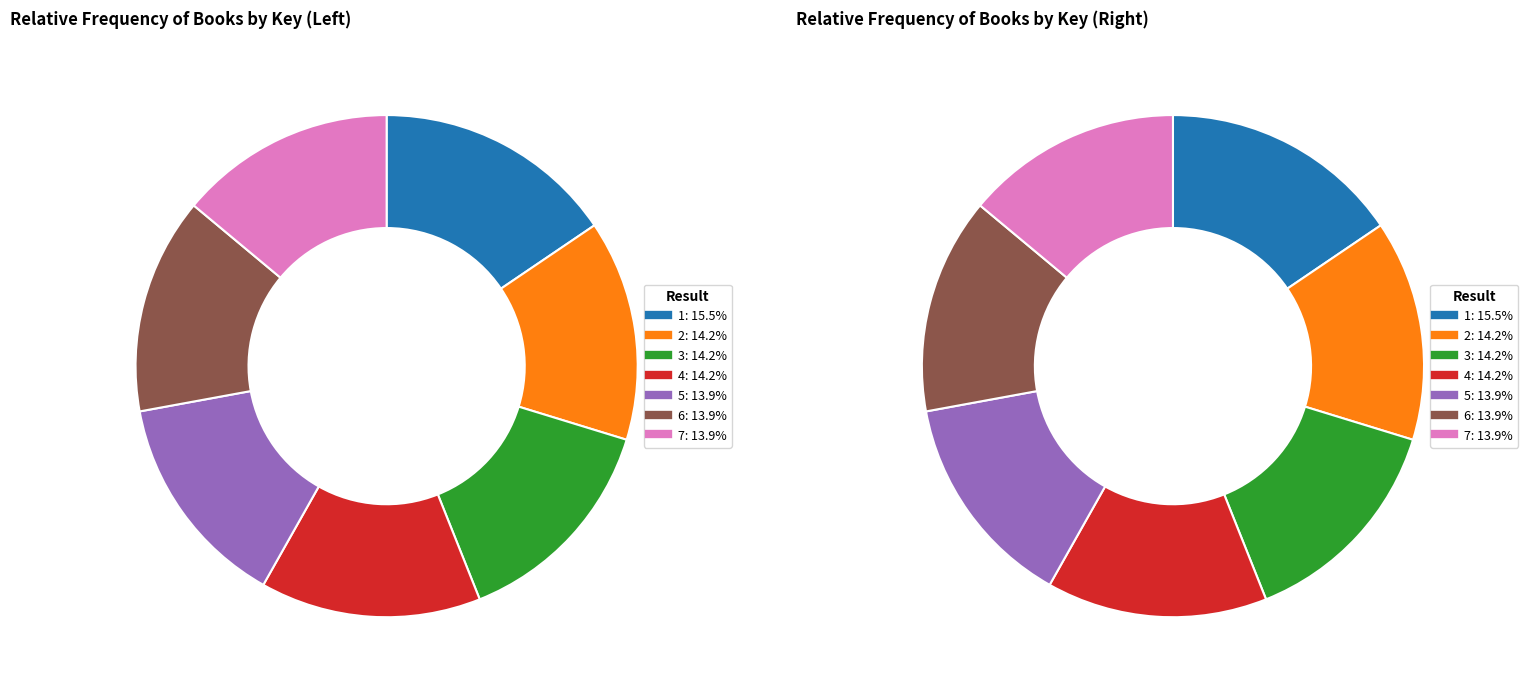

Which slice is the smallest?

5